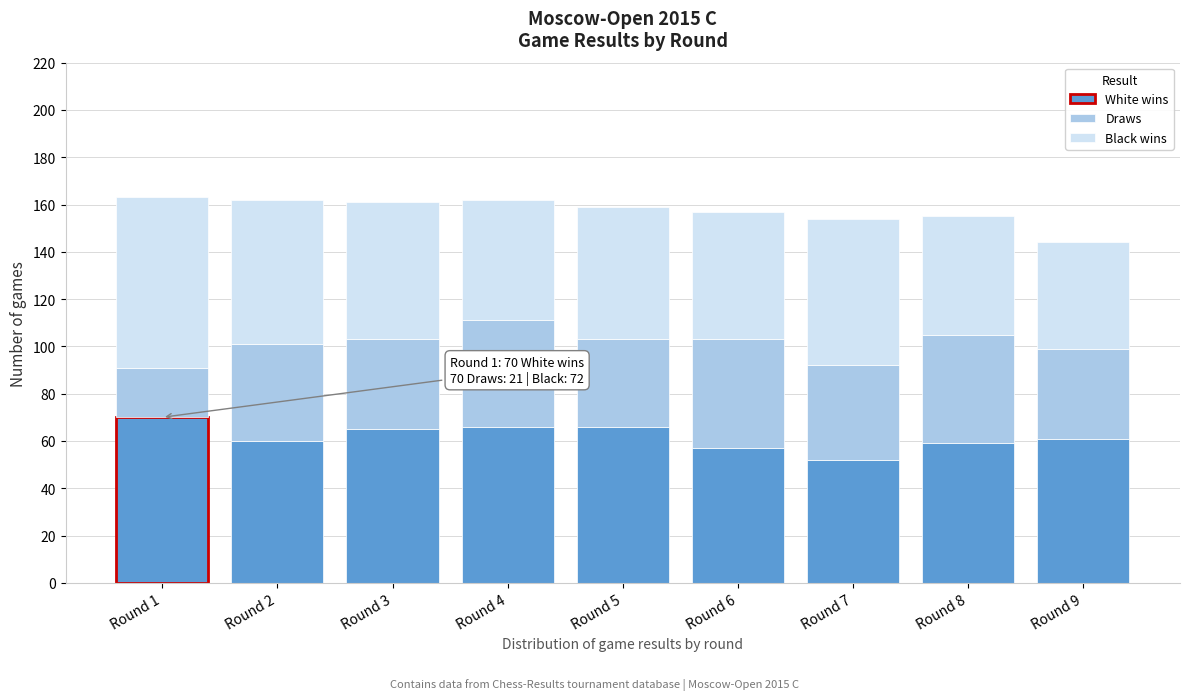

Reading right to left, what are the values for White wins?

Round 9=61	Round 8=59	Round 7=52	Round 6=57	Round 5=66	Round 4=66	Round 3=65	Round 2=60	Round 1=70